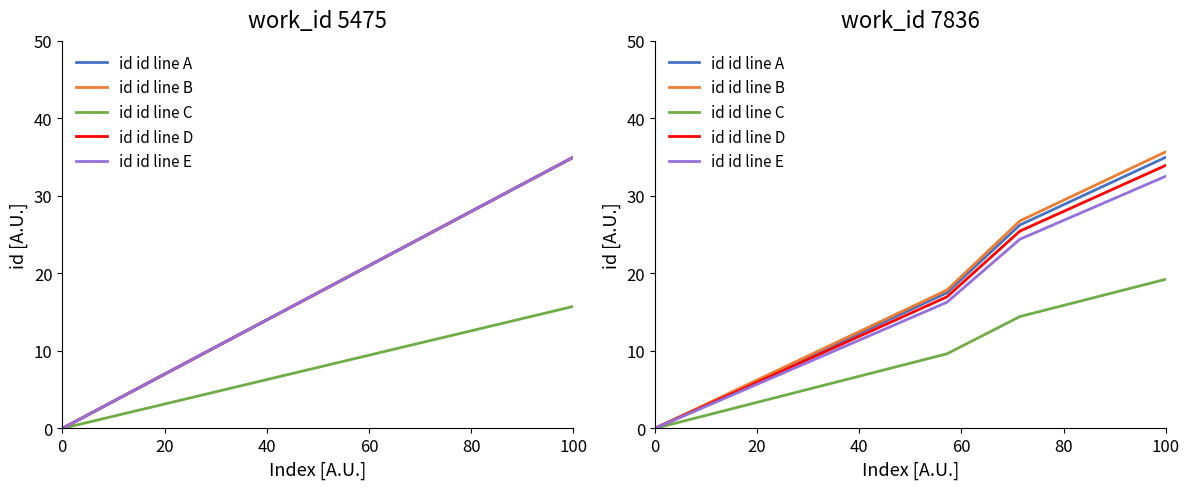

What is the difference between the second highest and minimum values in the id id line E series?

28.5